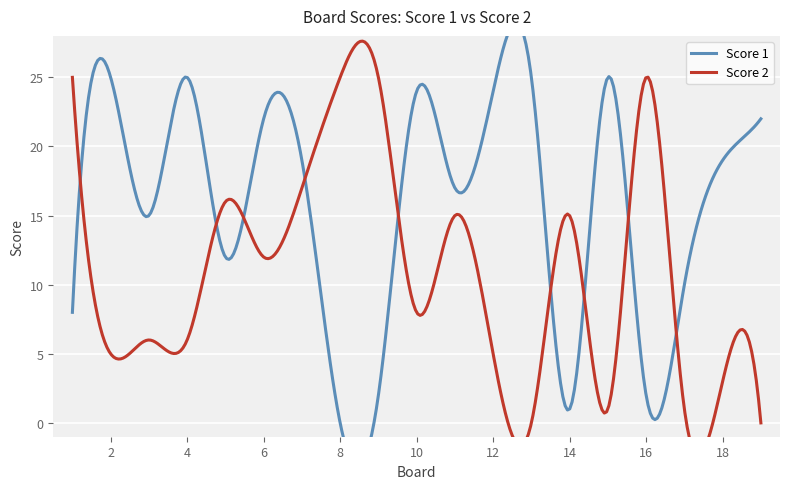

How many categories are shown in the chart?

19